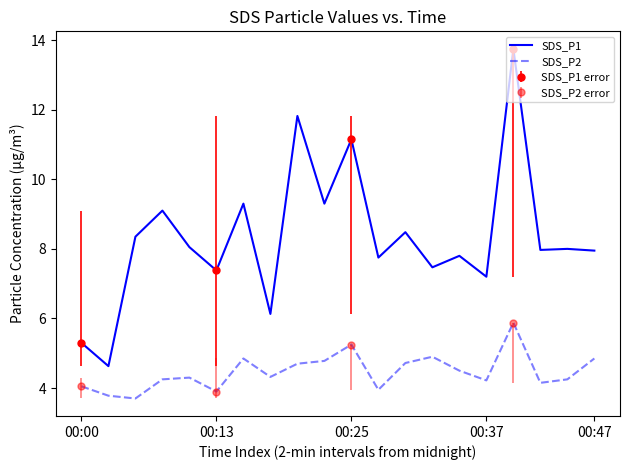

What is the highest value of the SDS_P1 series?

13.8